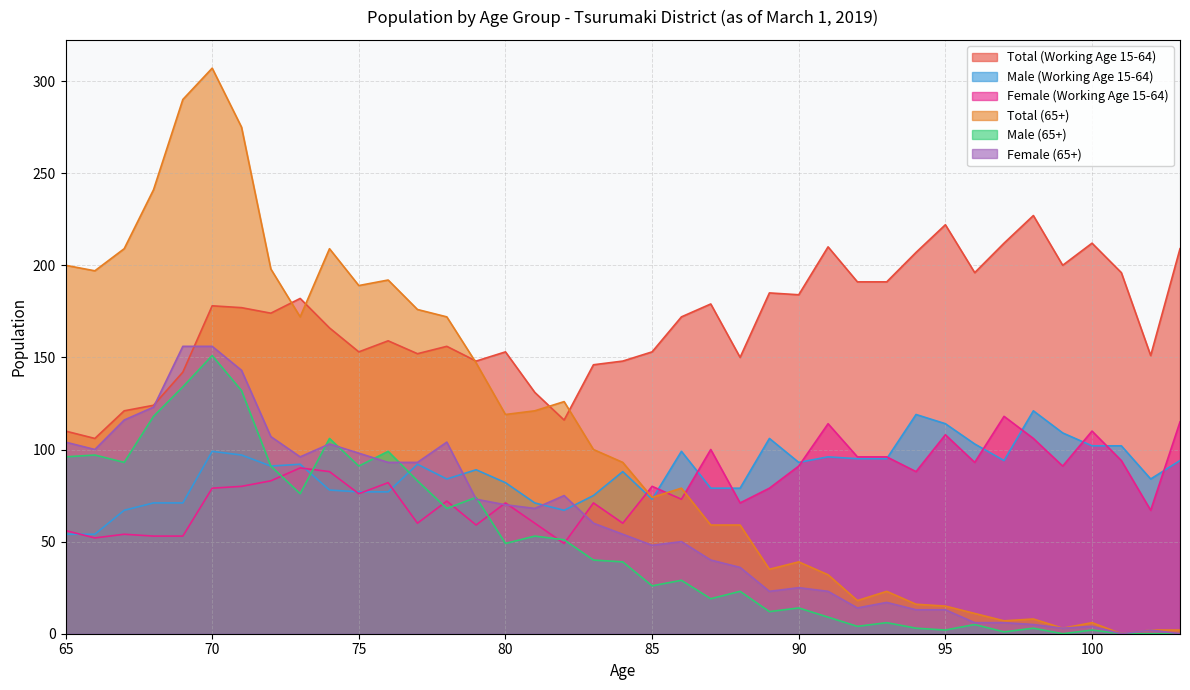

Where is the first local maximum for Total (65+)?

70